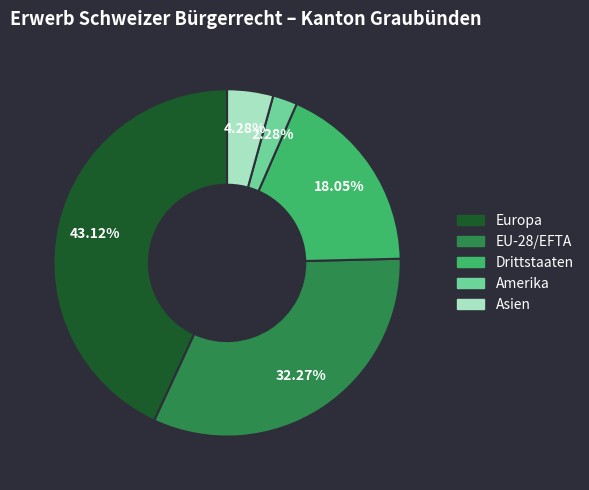

The Asien slice represents 14% of the pie. True or false?

False